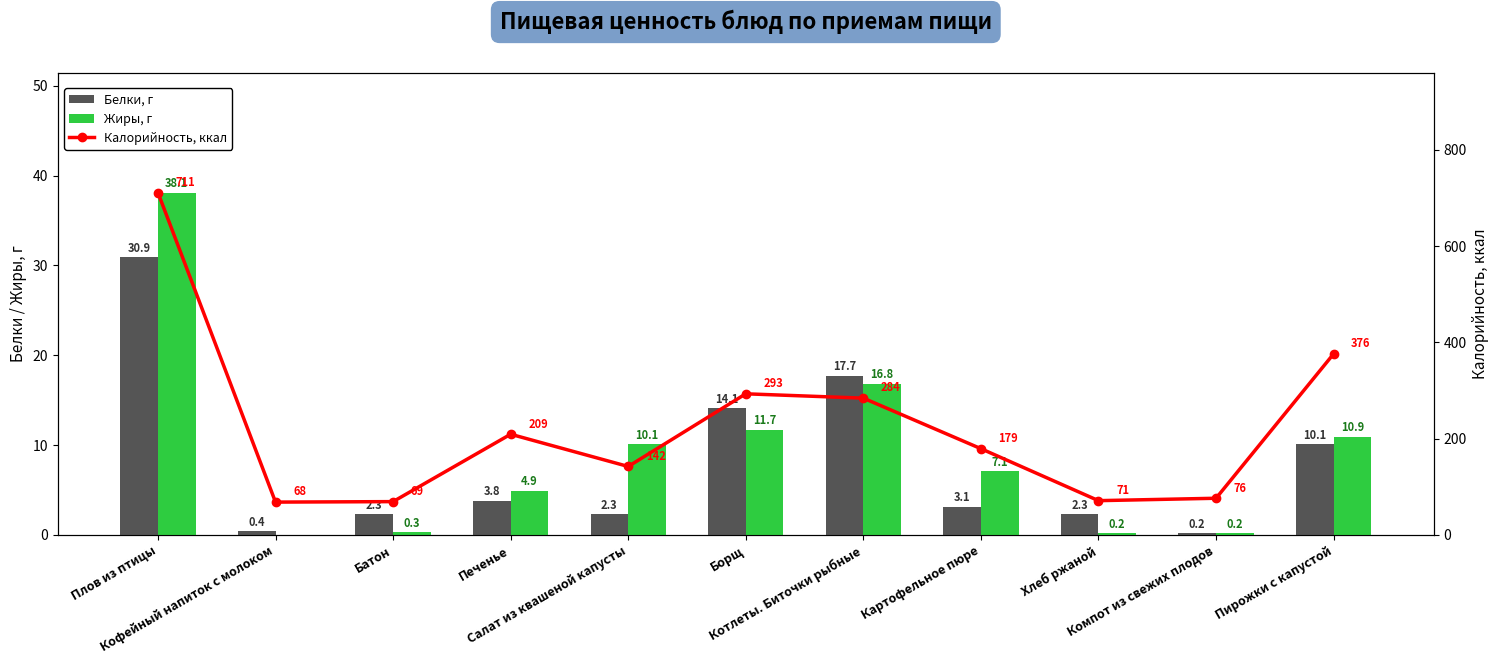

Reading left to right, transcribe all the data shown in this chart.

Белки, г: 30.9	0.4	2.3	3.8	2.3	14.1	17.7	3.1	2.3	0.2	10.1
Жиры, г: 38.1	0.0	0.3	4.9	10.1	11.7	16.8	7.1	0.2	0.2	10.9
Калорийность, ккал: 711.0	68.0	69.0	209.0	142.0	293.0	284.0	179.0	71.0	76.0	376.0